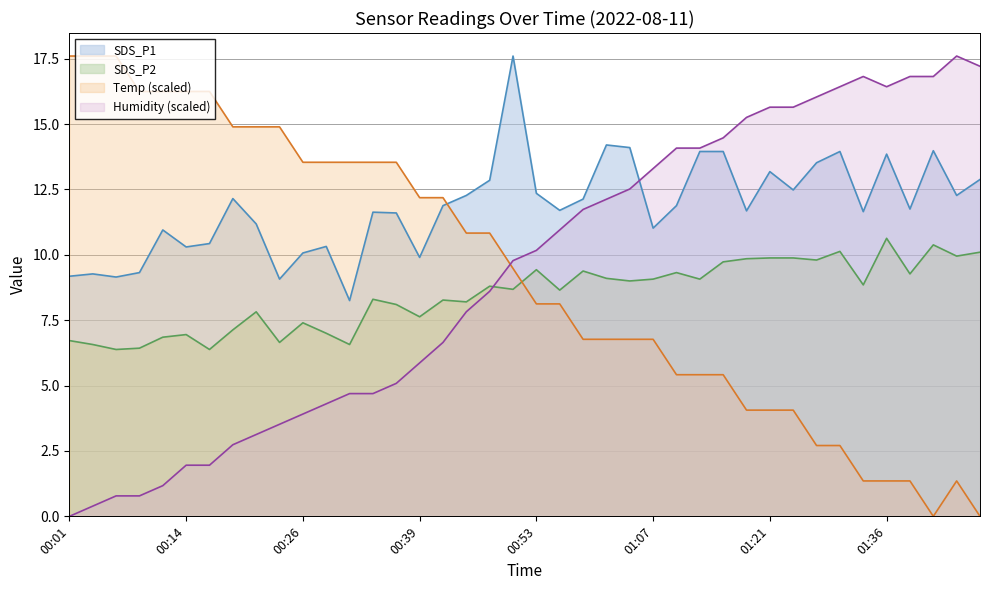

At which label is Humidity closest to 8?

00:44